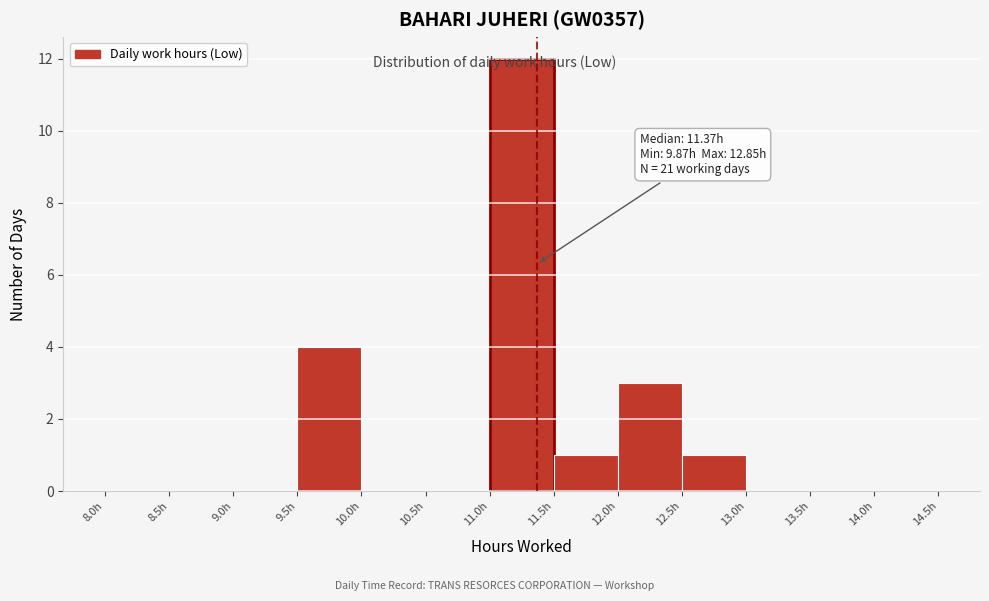

Over which range of the x-axis is the bar tallest?

11.0 to 11.5